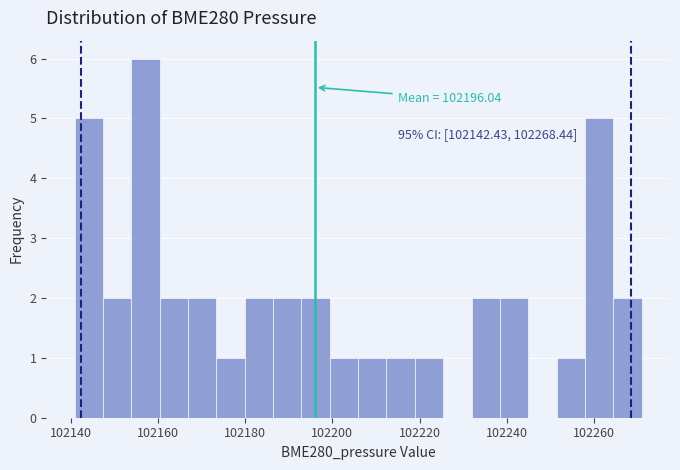

Around what value on the x-axis is the tallest bar? Give the approximate position of its centre, as read against the axis.

102158